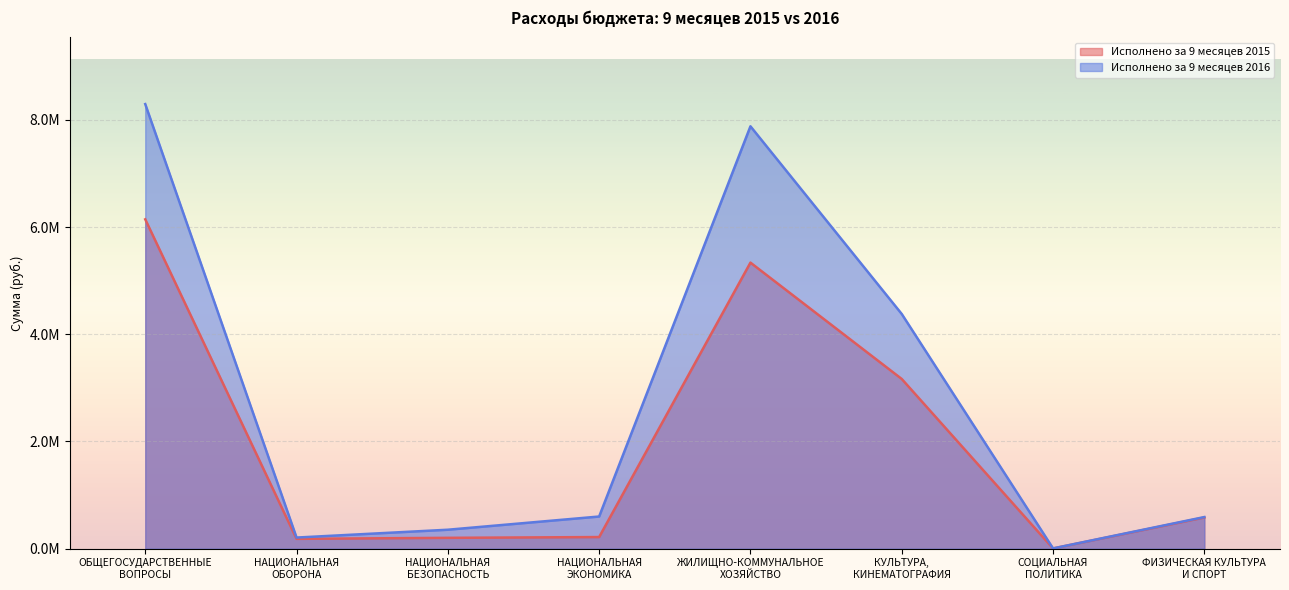

What is the spread (max minus min) of values at ЖИЛИЩНО-КОММУНАЛЬНОЕ
ХОЗЯЙСТВО?

2543123.2